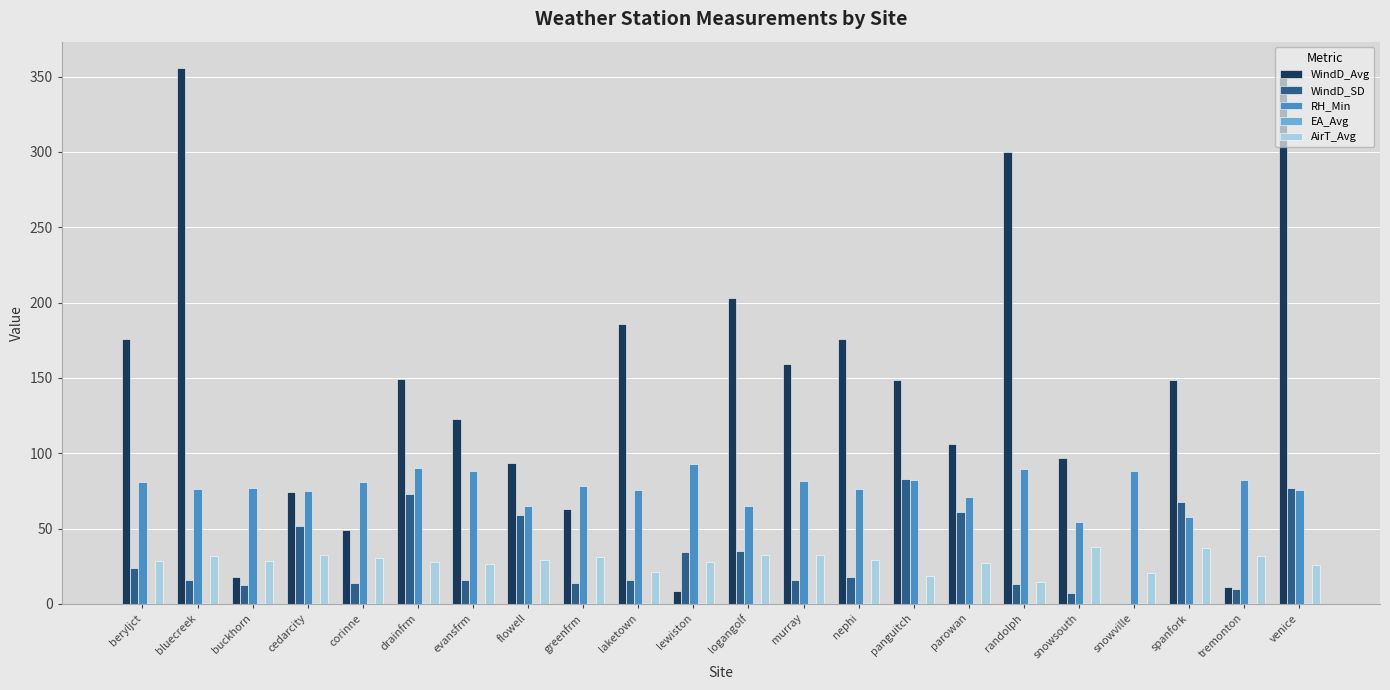

Which series changed the most between laketown and venice?

WindD_Avg